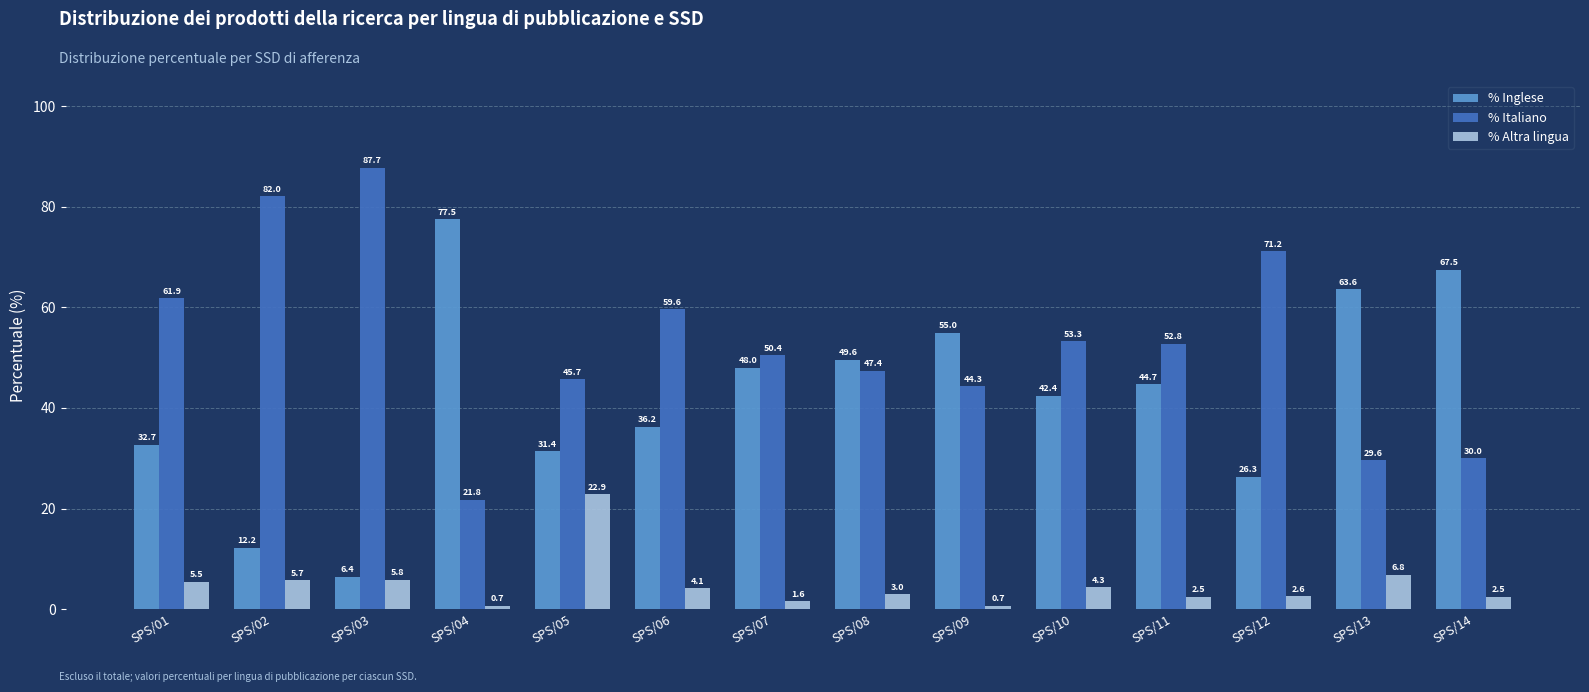

At which label does % Inglese first exceed 44?

SPS/04